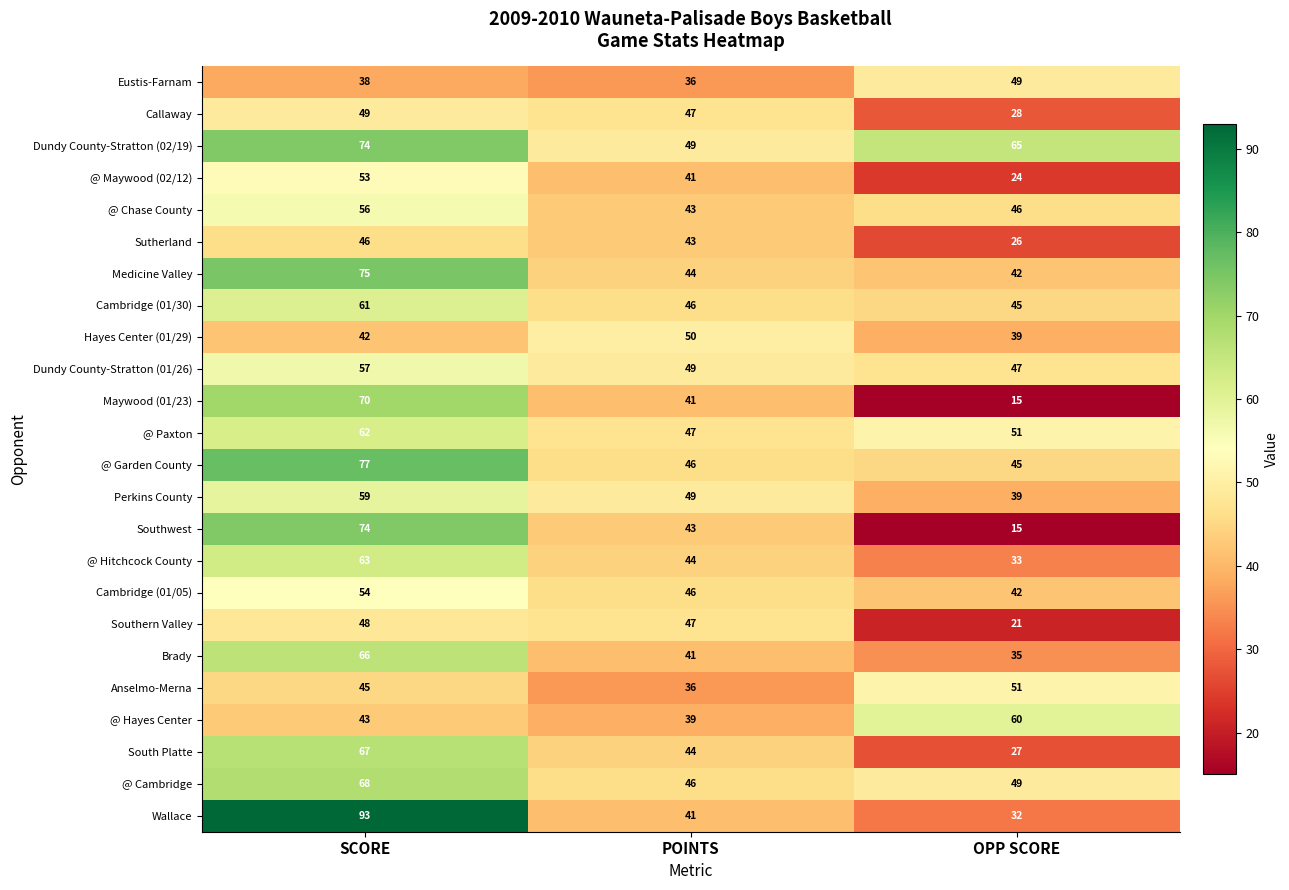

Where does the Southwest series first go above 43?

SCORE